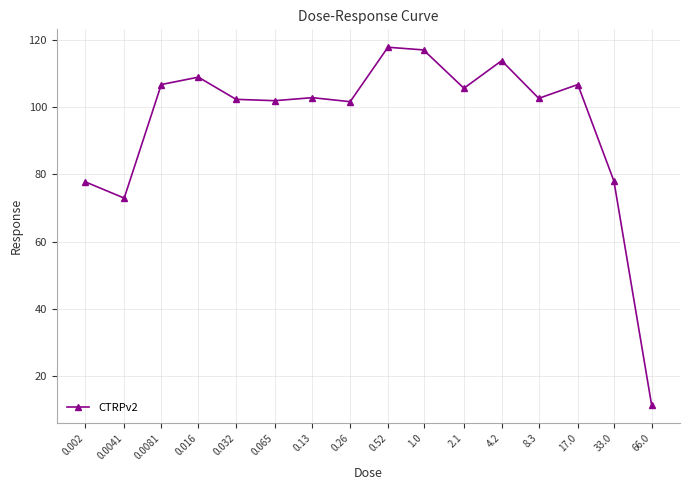

What is the label of the 1st point from the left?

0.002